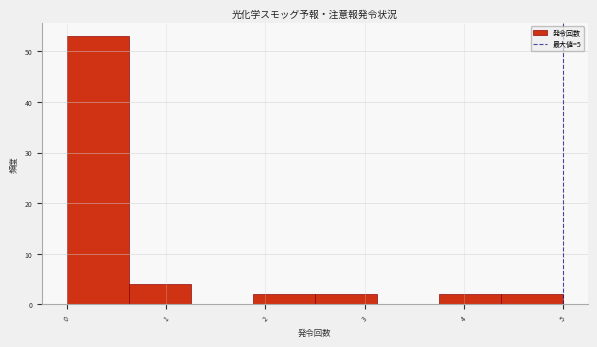

Which range on the x-axis has the tallest bar?

0.0 to 0.6